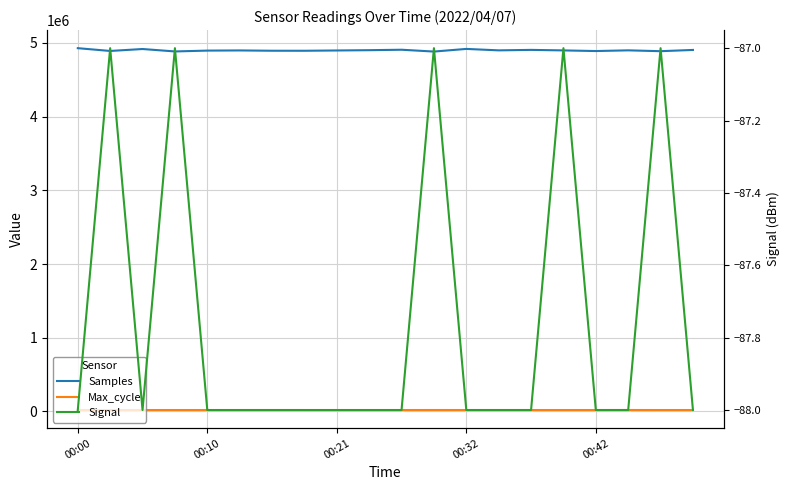

What is the difference between the maximum and minimum values in the Max_cycle series?

410